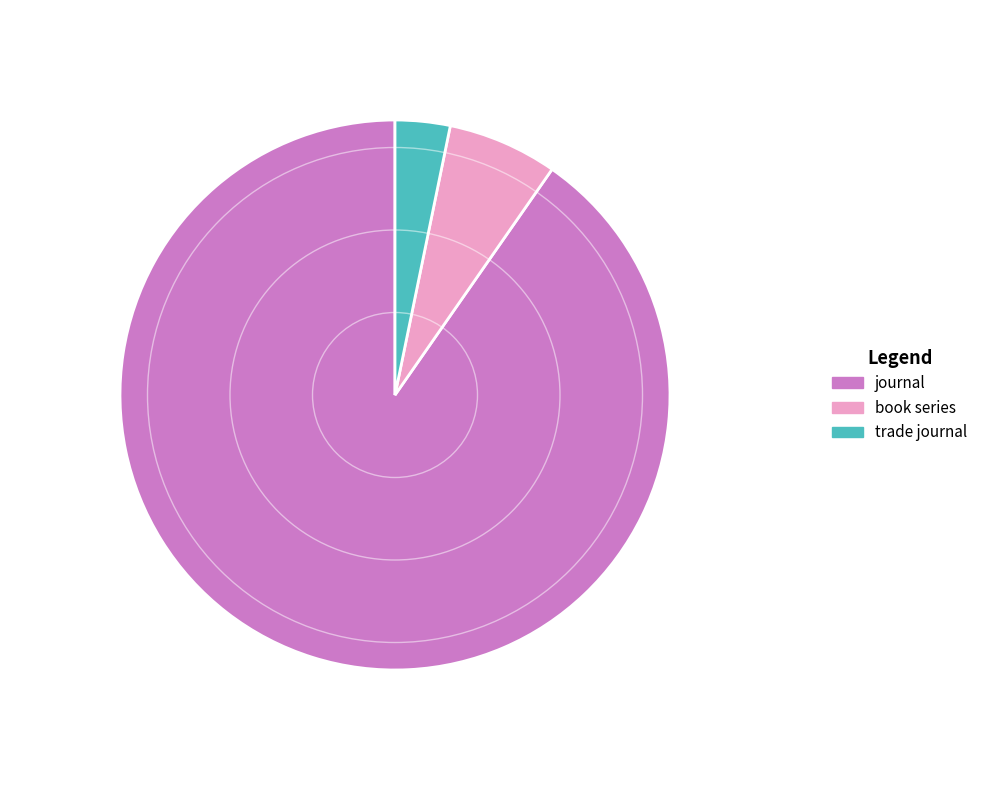

Which slice is the largest?

journal